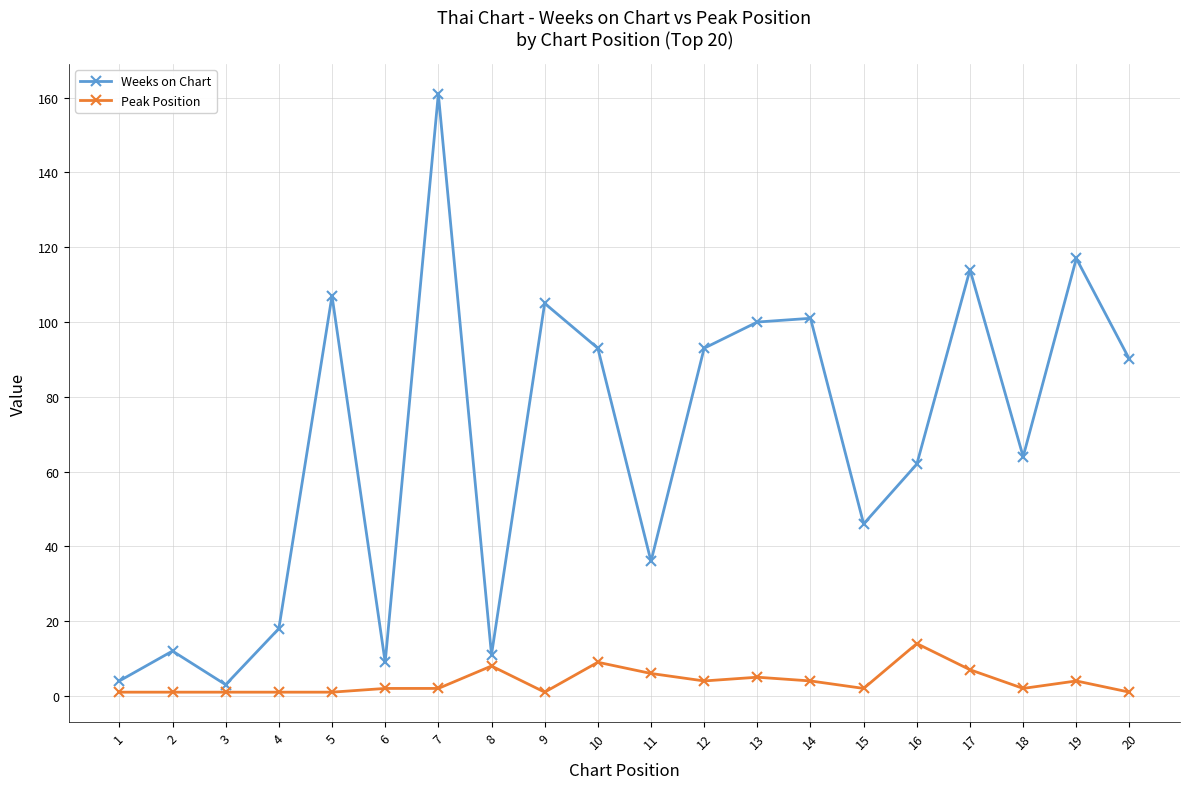

Reading left to right, what are all the values shown in this chart?

Weeks on Chart: 1=4	2=12	3=3	4=18	5=107	6=9	7=161	8=11	9=105	10=93	11=36	12=93	13=100	14=101	15=46	16=62	17=114	18=64	19=117	20=90
Peak Position: 1=1	2=1	3=1	4=1	5=1	6=2	7=2	8=8	9=1	10=9	11=6	12=4	13=5	14=4	15=2	16=14	17=7	18=2	19=4	20=1